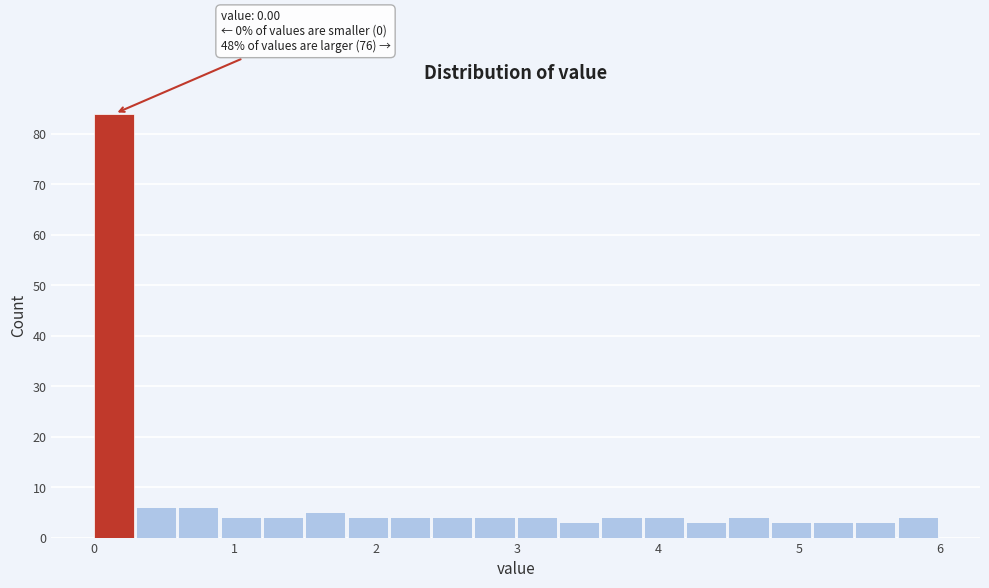

Around what value on the x-axis is the tallest bar? Give the approximate position of its centre, as read against the axis.

0.1